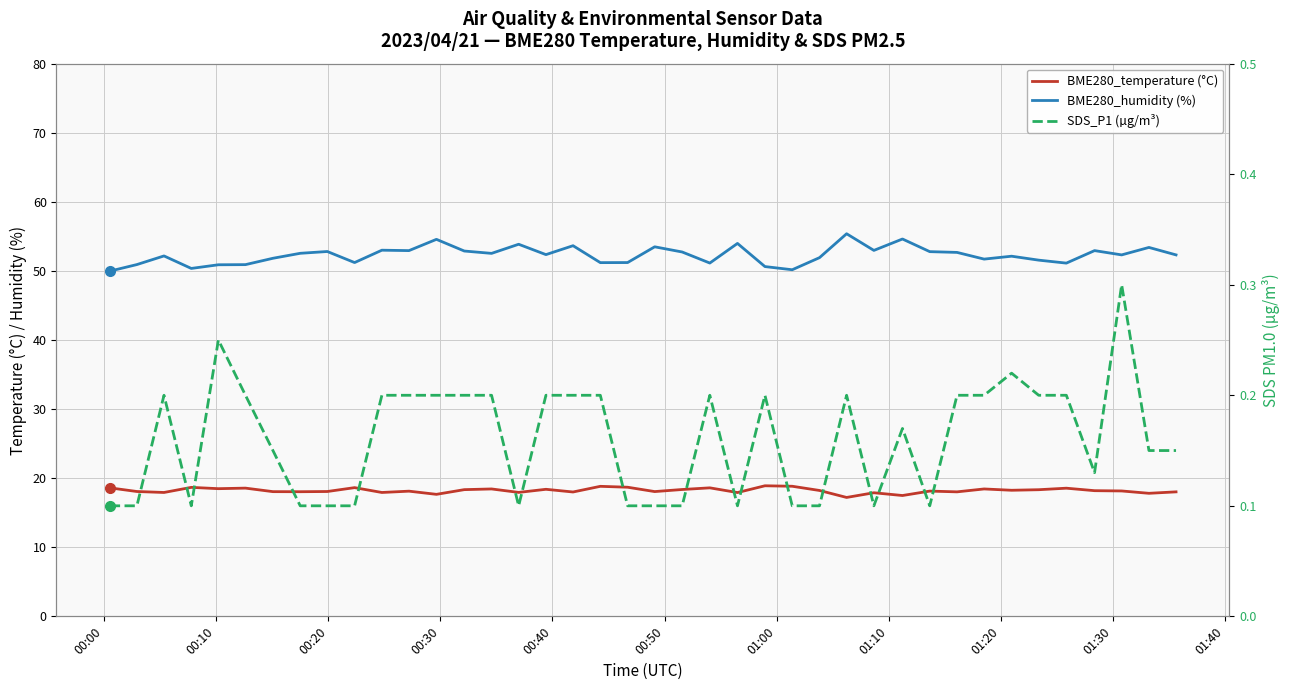

How many interior local valleys does the SDS_P1 (µg/m³) series have?

6